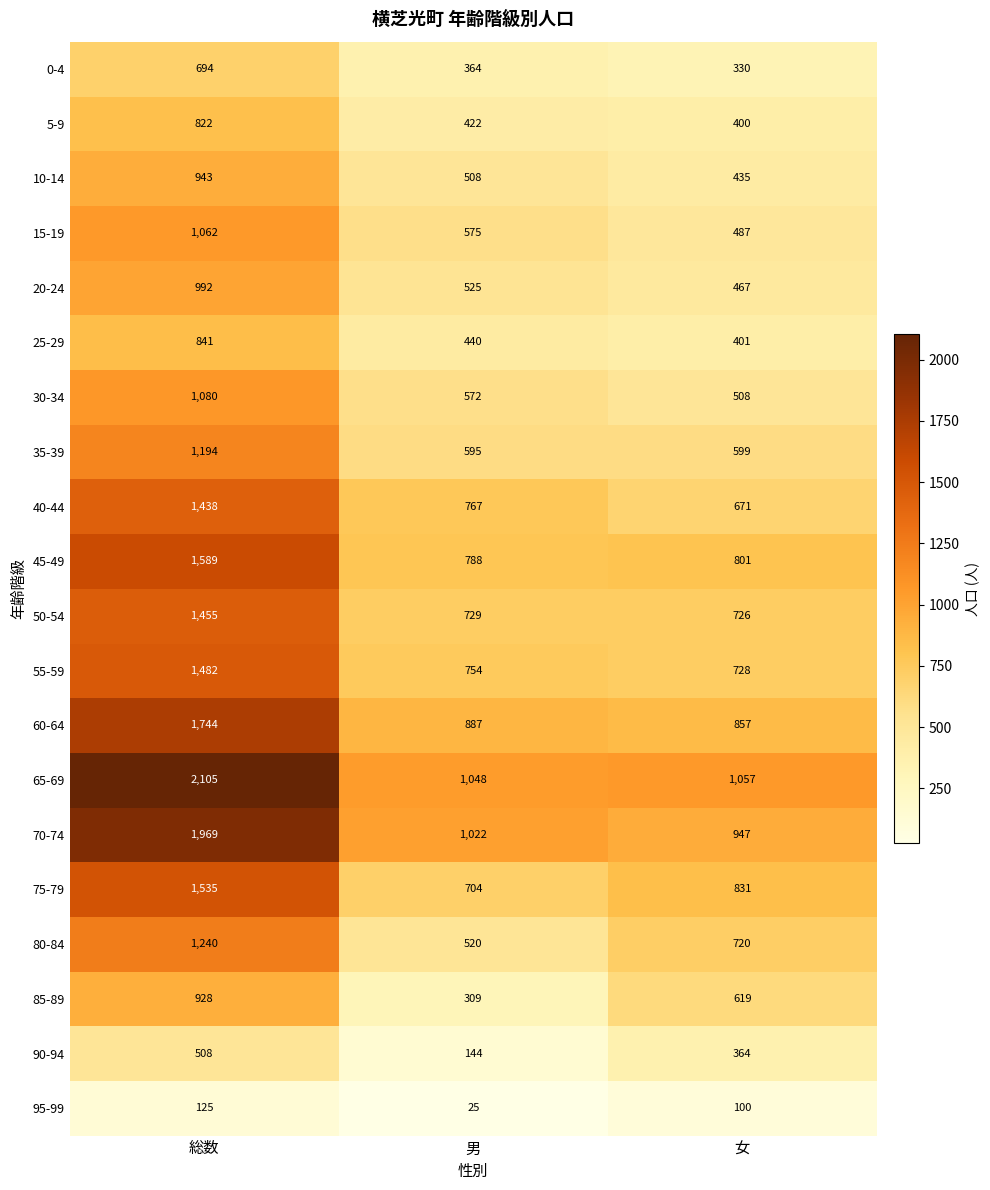

How many distinct data groups are displayed?

20